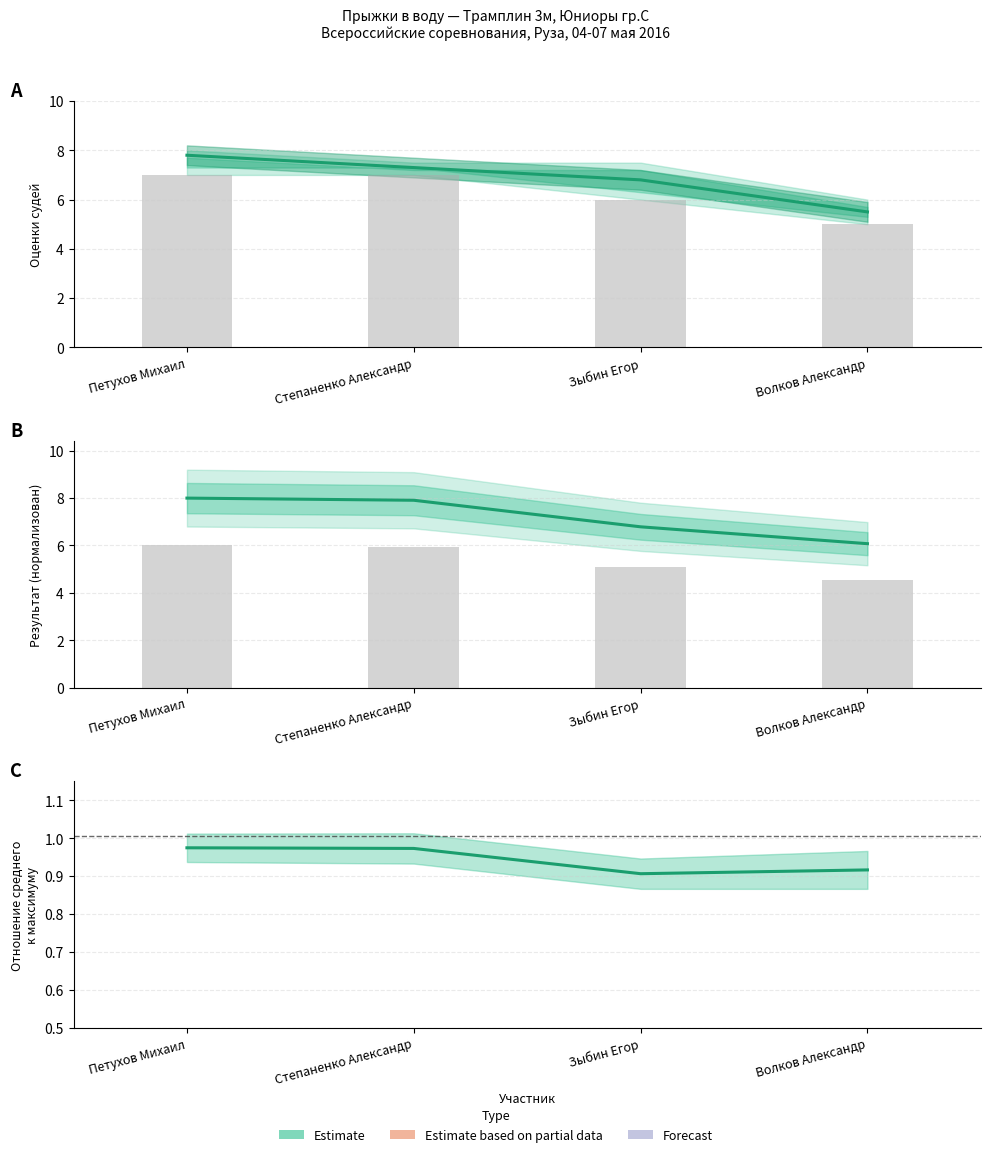

Which category has the lowest value across all series?

Волков Александр